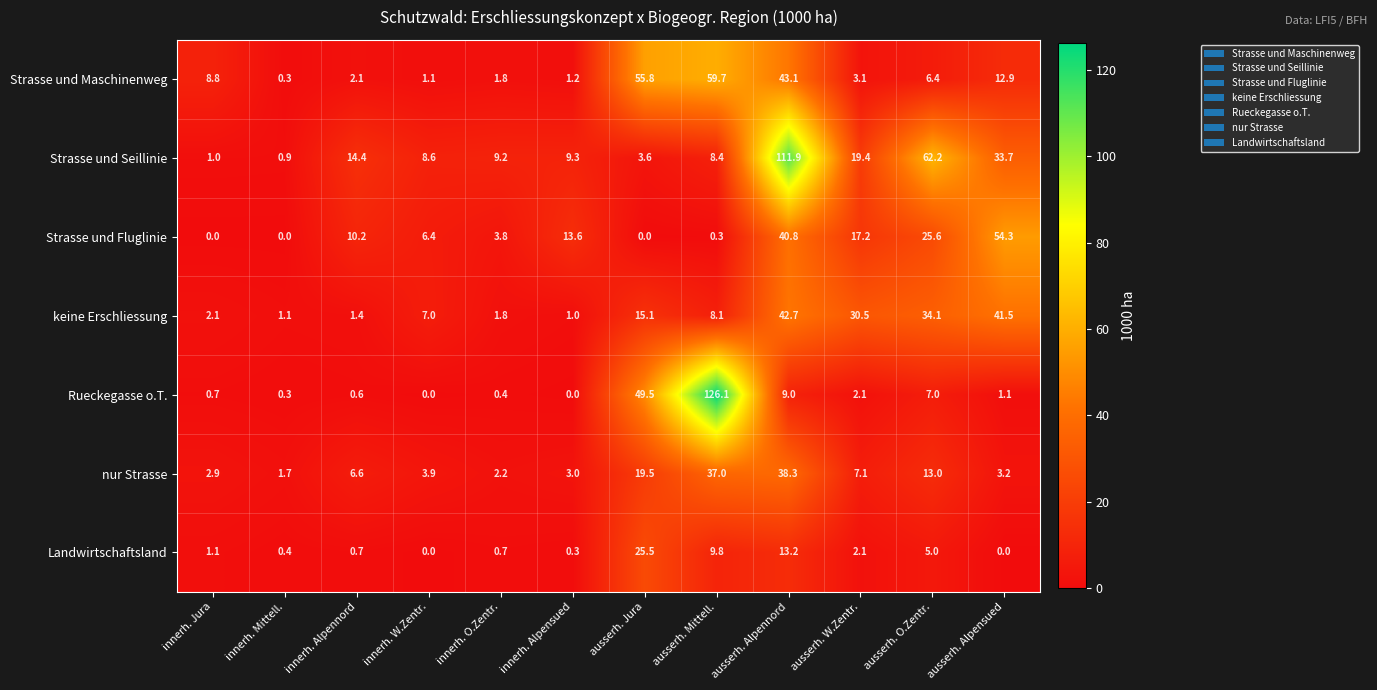

Read the nur Strasse value at ausserh. Mittell..

37.0